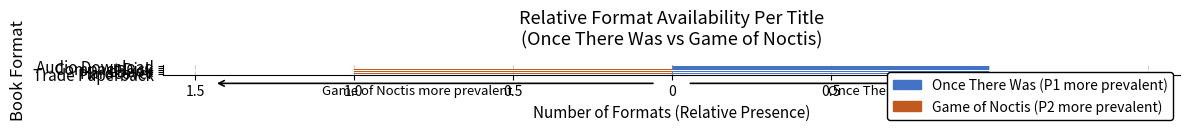

Is it true that Once There Was (P1 more prevalent) equals 1.1 at 1.5?

False